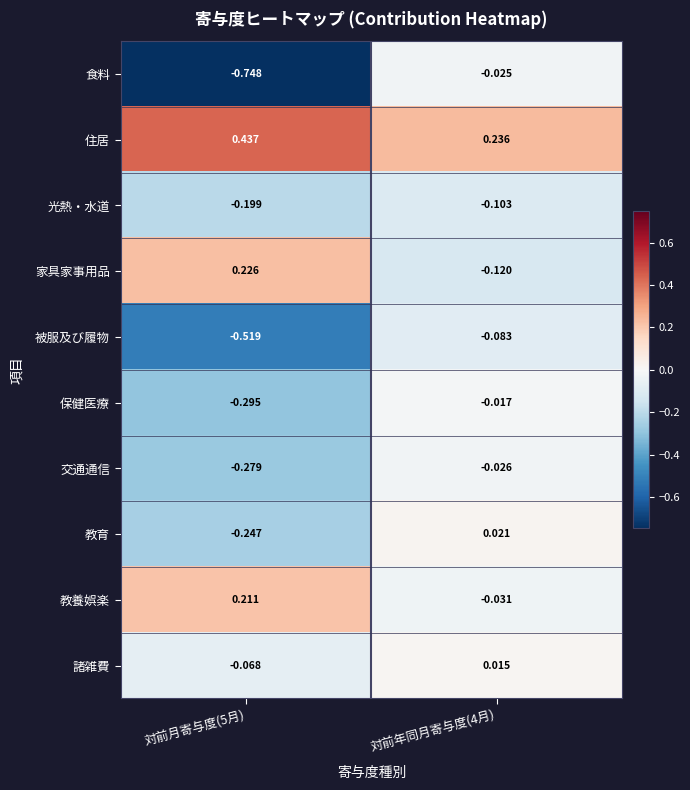

Which series changed the most between 対前月寄与度(5月) and 対前年同月寄与度(4月)?

食料